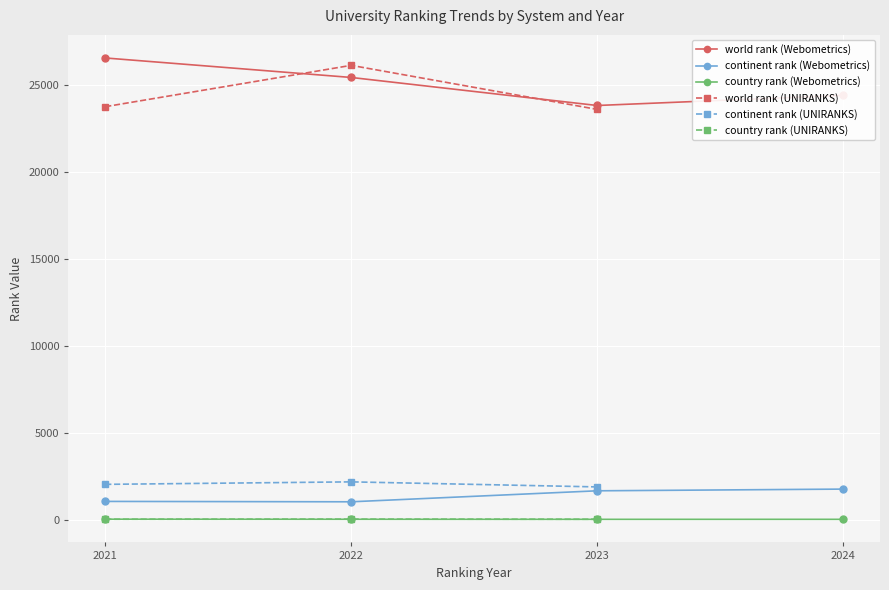

Rank the series by their maximum value, from lowest to highest.

country rank, continent rank, world rank